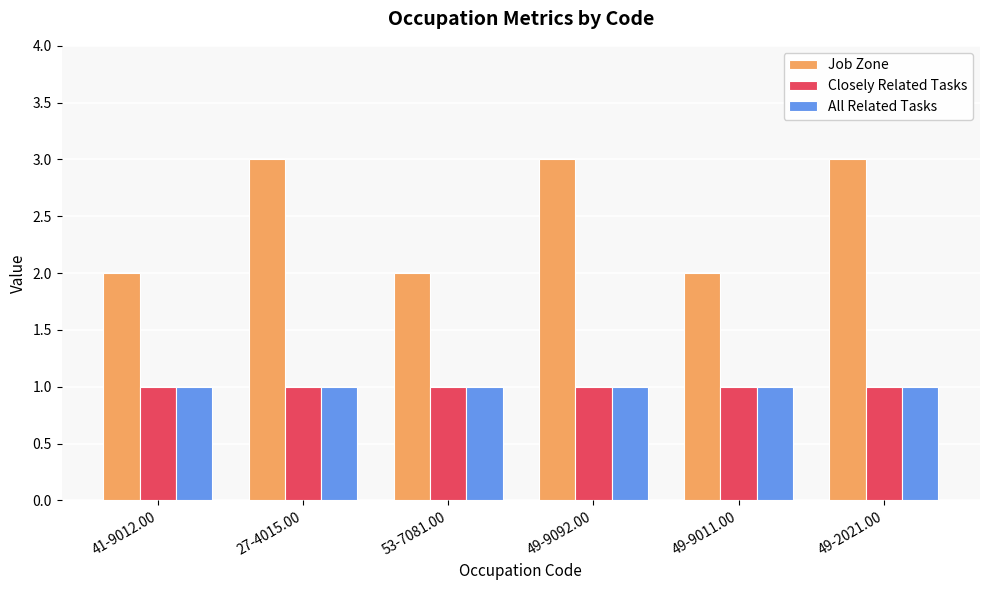

What is the spread (max minus min) of values at 49-2021.00?

2